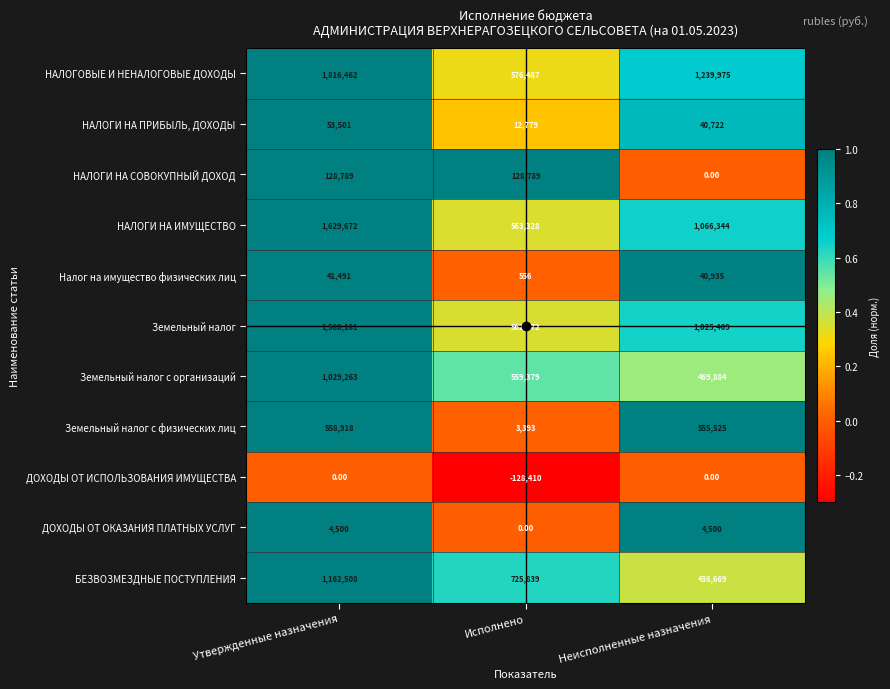

At which label does НАЛОГИ НА ИМУЩЕСТВО first exceed 1066344?

Утвержденные назначения